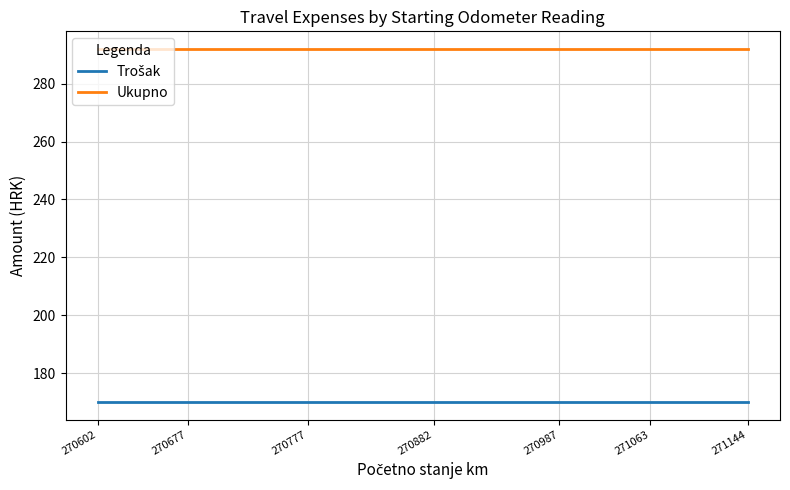

What is the greatest value displayed?

292